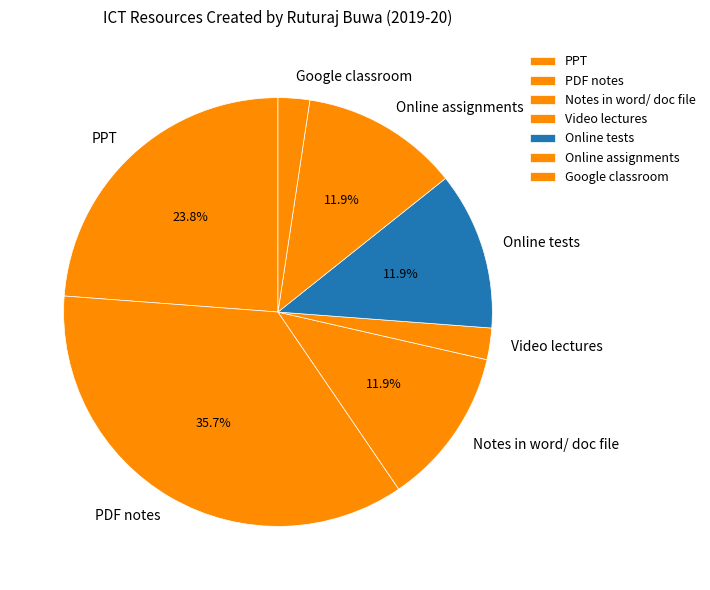

How many slices are in this pie chart?

7